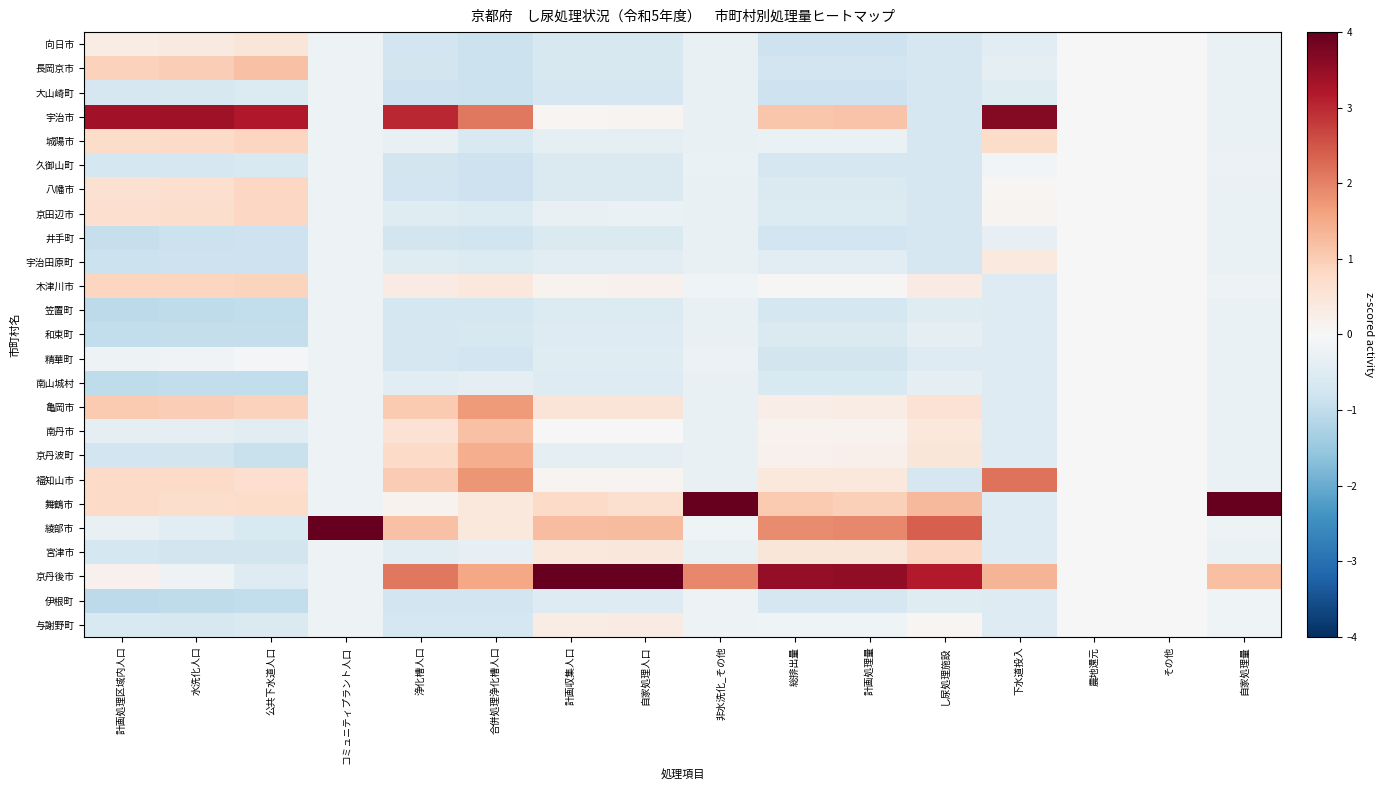

At how many categories does at least one series exceed 1?

14